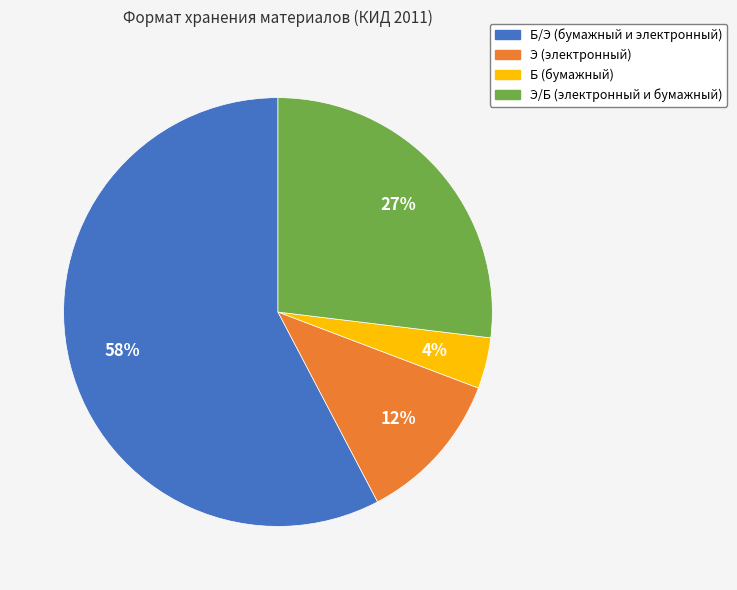

Is there a majority slice in this chart?

Yes